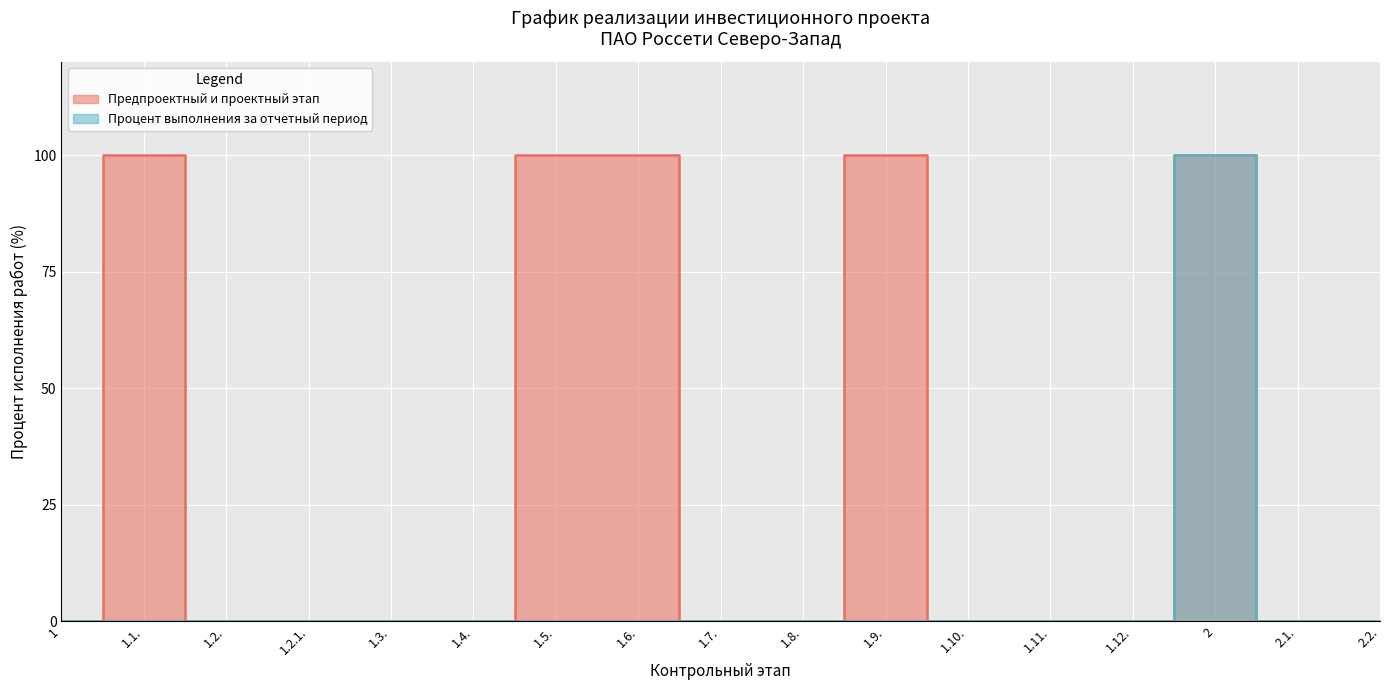

Is the value of Предпроектный и проектный этап at 2.1. greater than the value of Процент выполнения за отчетный период at 1.1.?

No